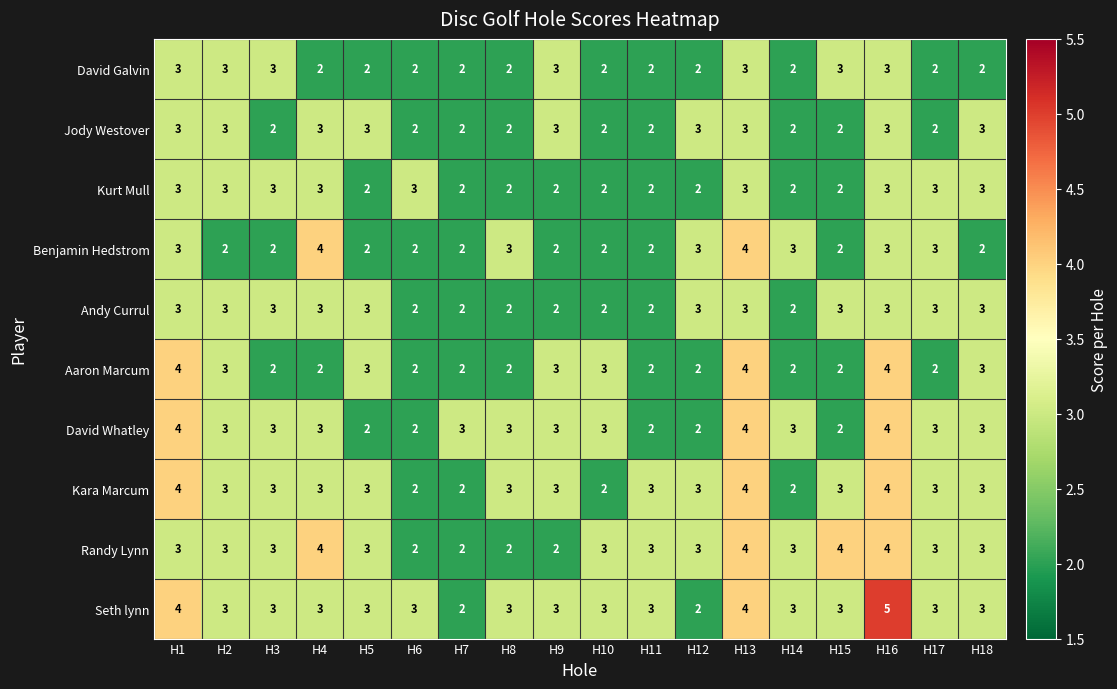

What is the sum of all Benjamin Hedstrom values?

46